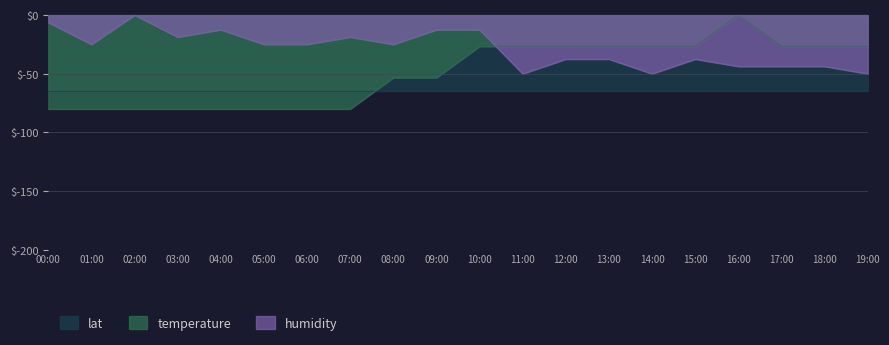

What is the average value of the humidity series?

-28.7